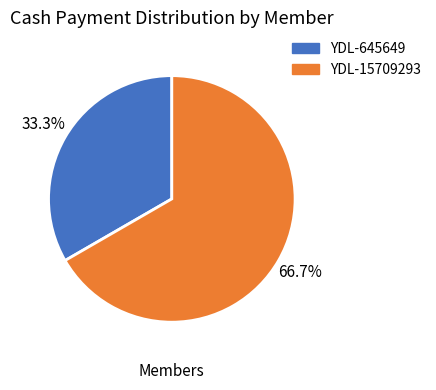

Which slice represents more than half of the pie?

YDL-15709293